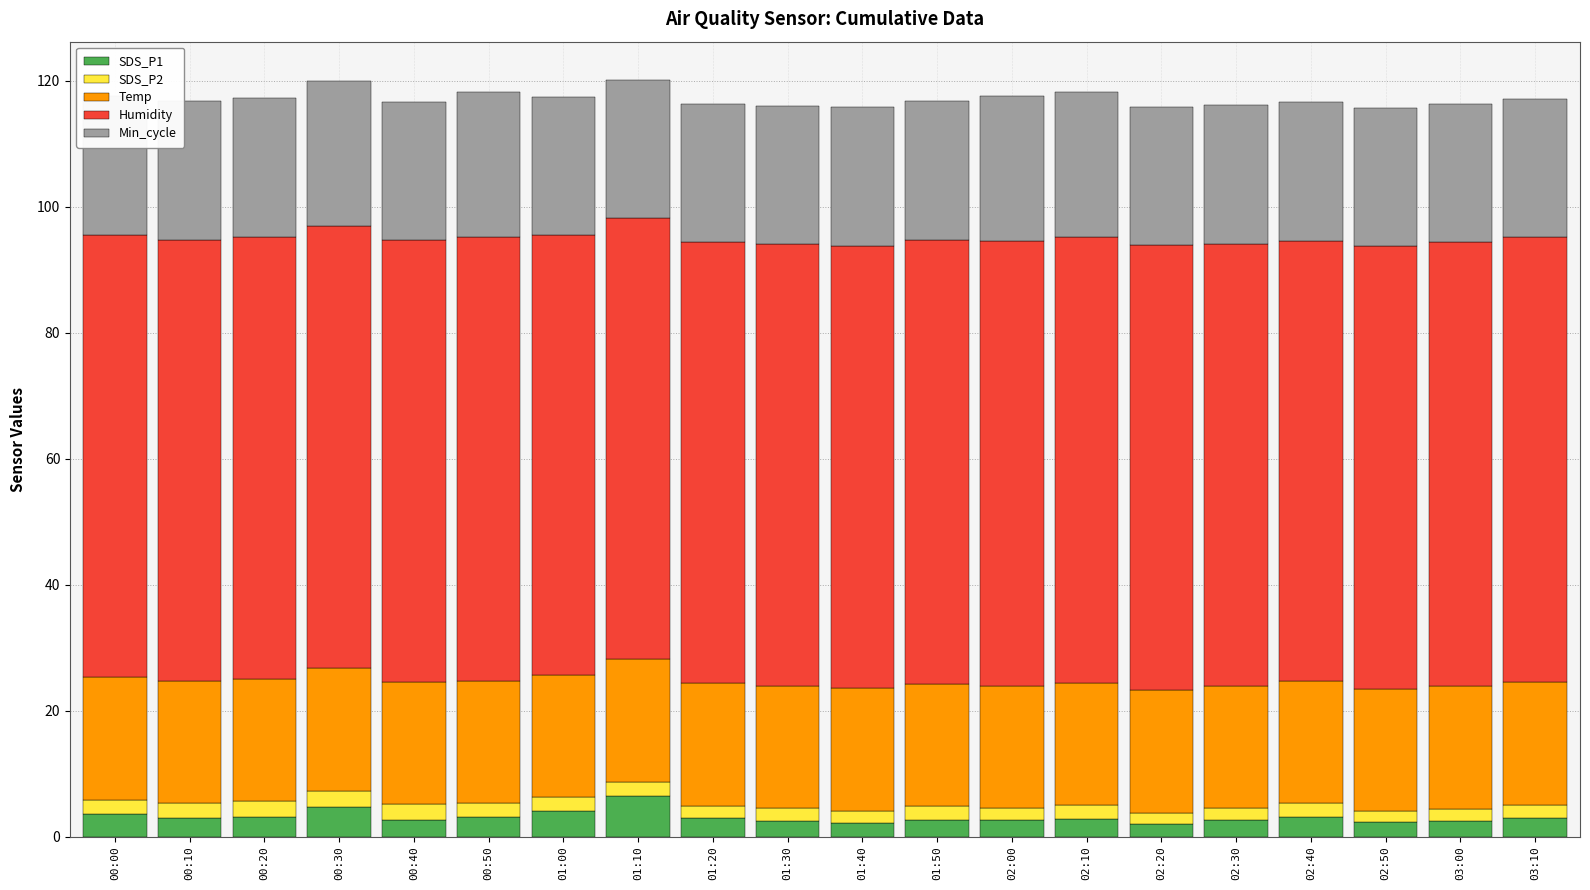

Does the chart contain any negative values?

No